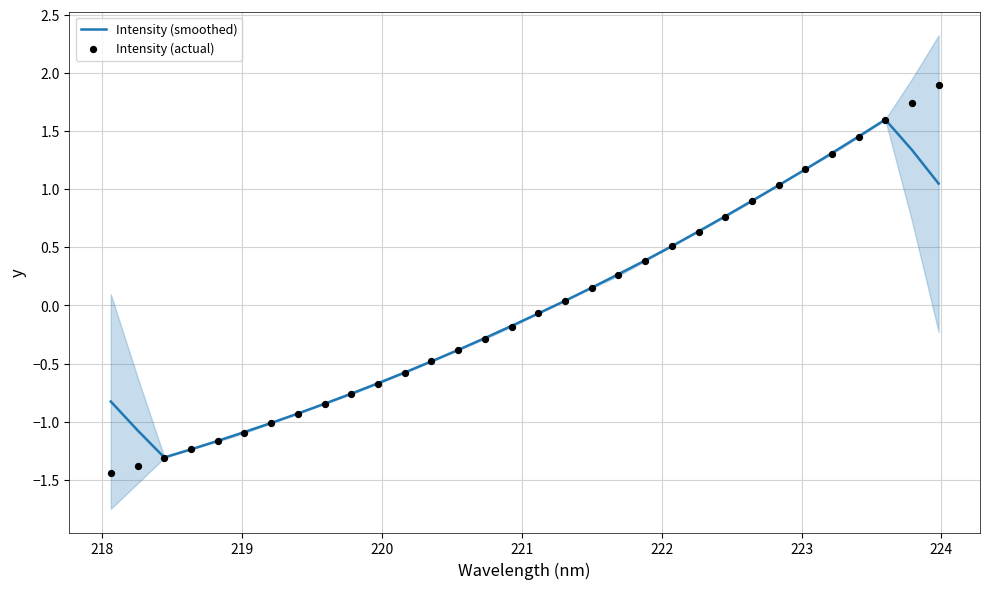

Is the value of Intensity (smoothed) at 223 greater than the value of Intensity (actual) at 219?

Yes